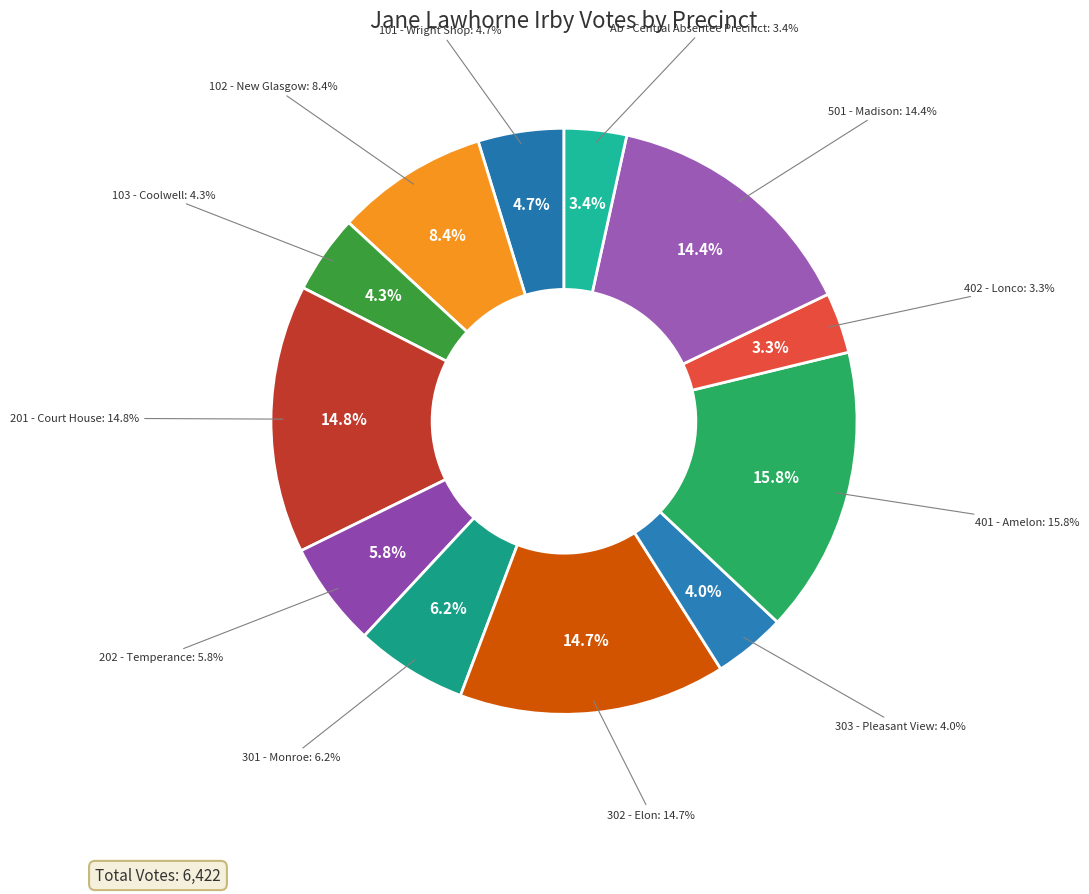

What portion of the pie excludes 303 - Pleasant View?

96.0%